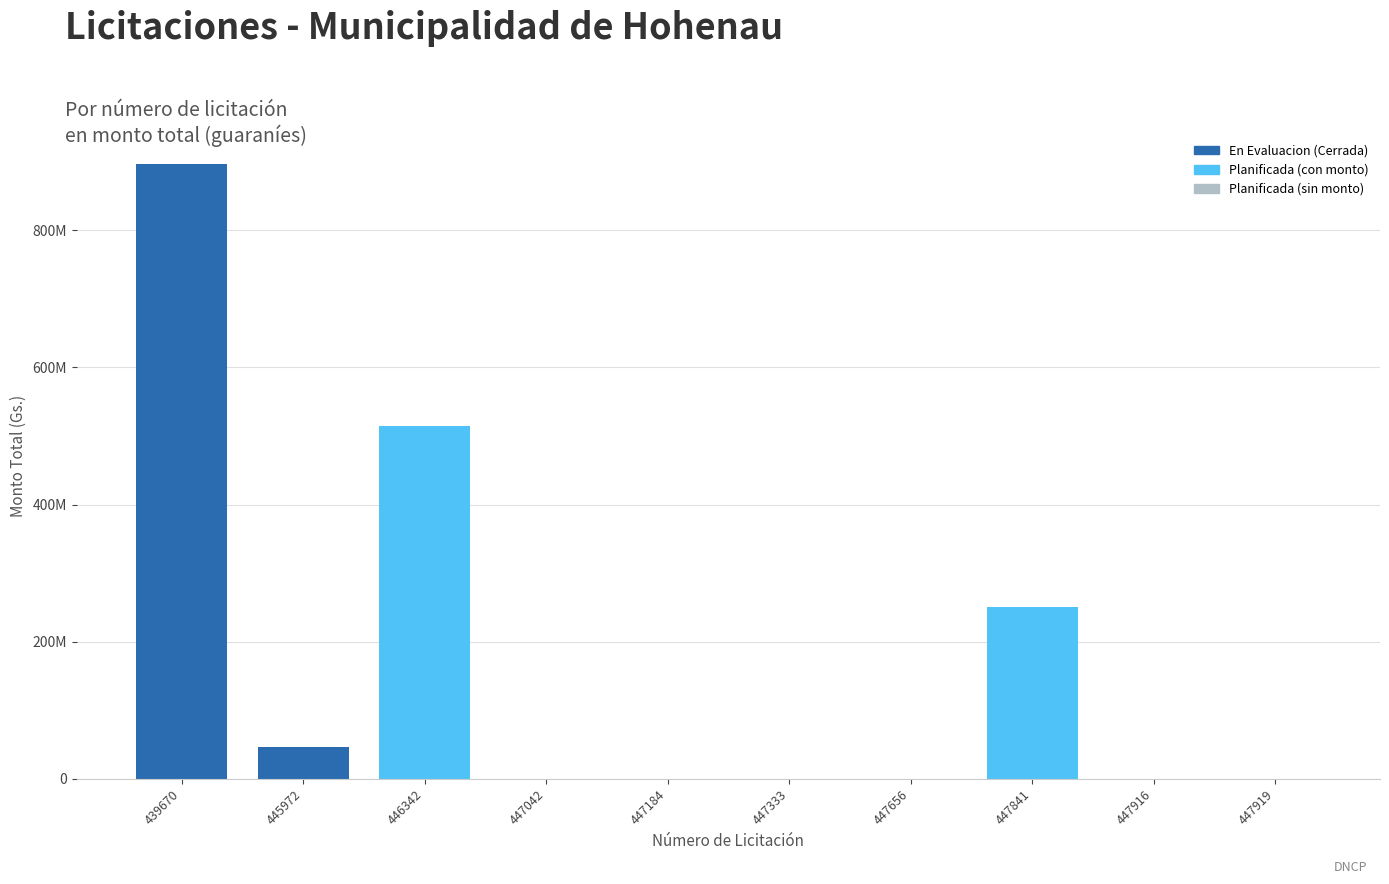

Are the bars horizontal?

No